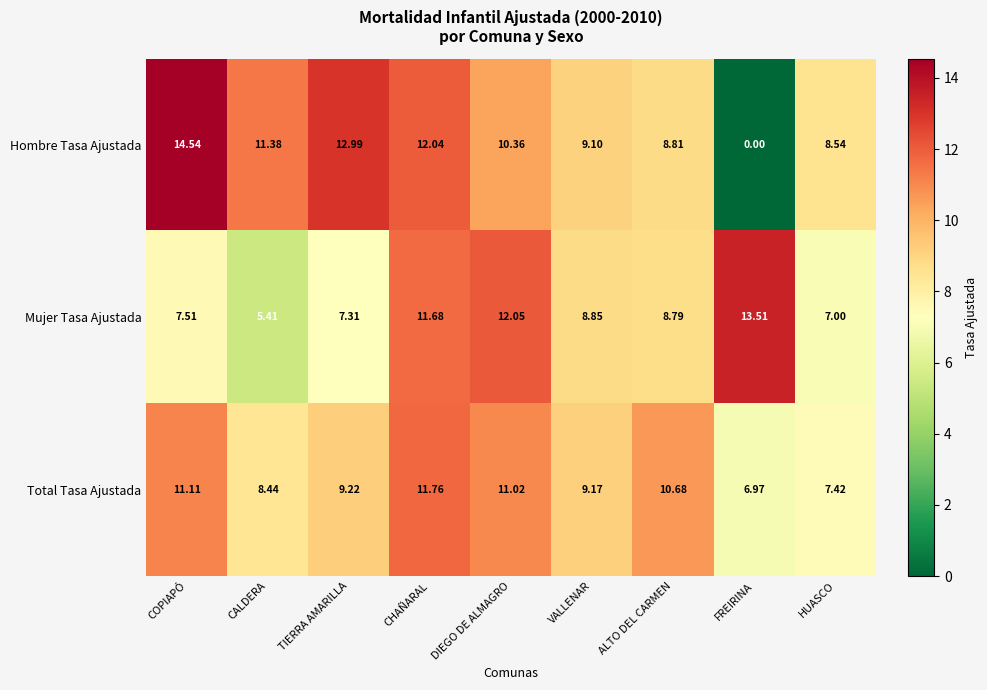

How many series are shown in this chart?

3